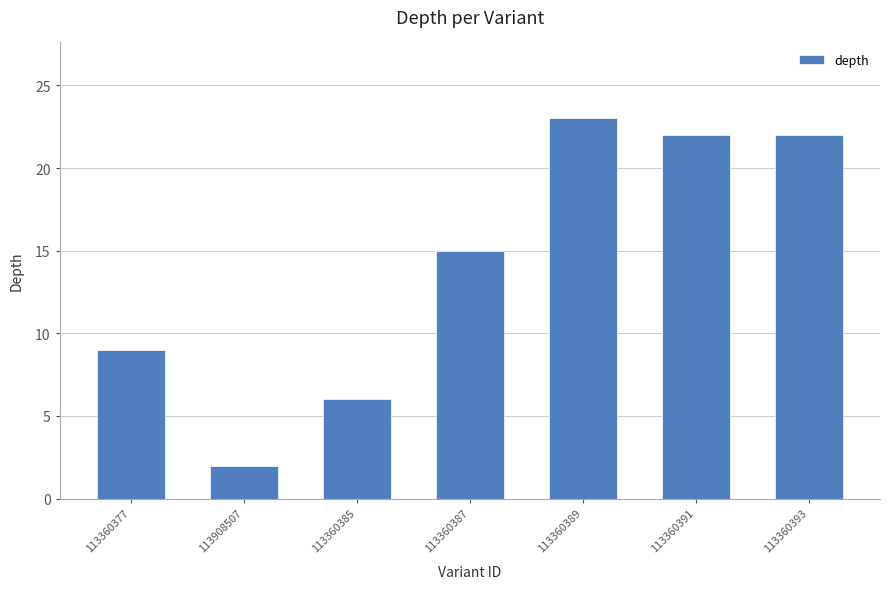

Read the value at 113360387, to the nearest 5.

15